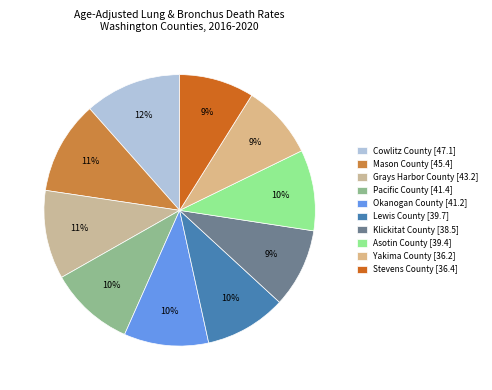

Which slice is the largest?

Cowlitz County